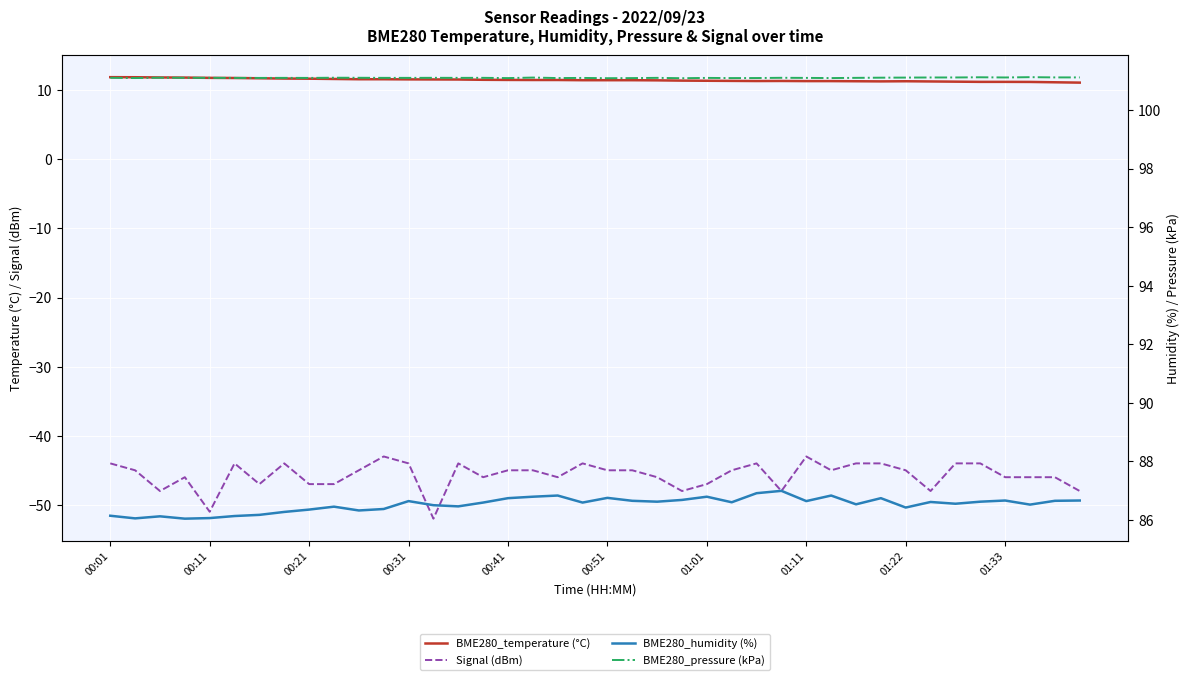

Which series has the largest range (max minus min)?

Signal (dBm)